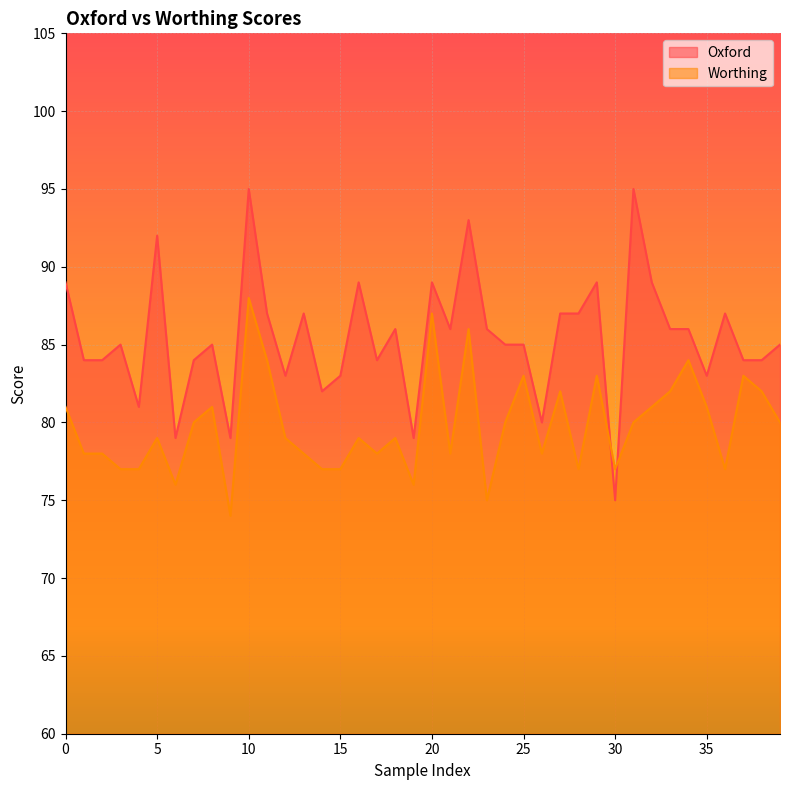

What is the label of the 16th point from the right?

24